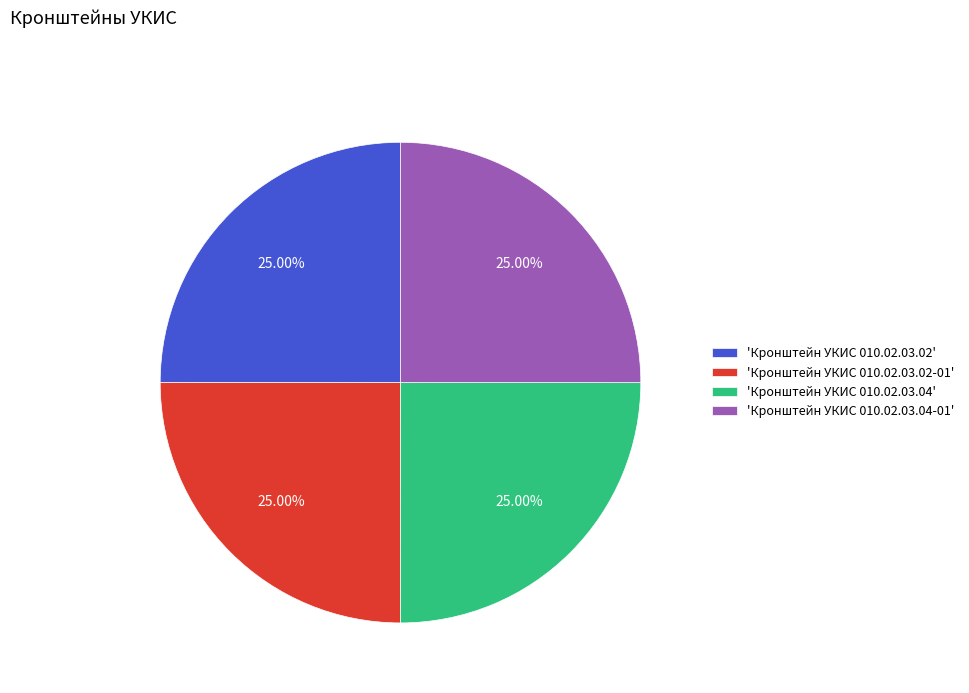

What is the ratio of the value at 'Кронштейн УКИС 010.02.03.02-01' to the value at 'Кронштейн УКИС 010.02.03.04-01'?

1.0